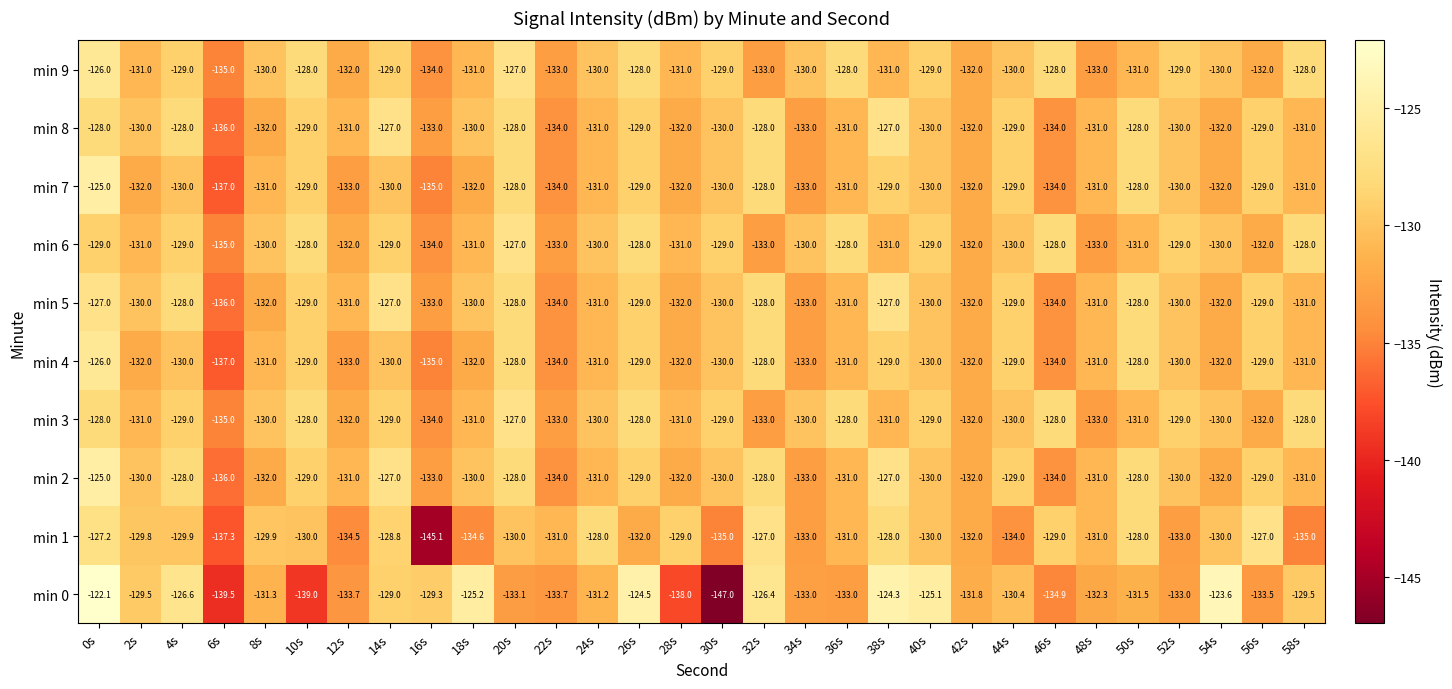

At which label is min 3 closest to -131?

2s